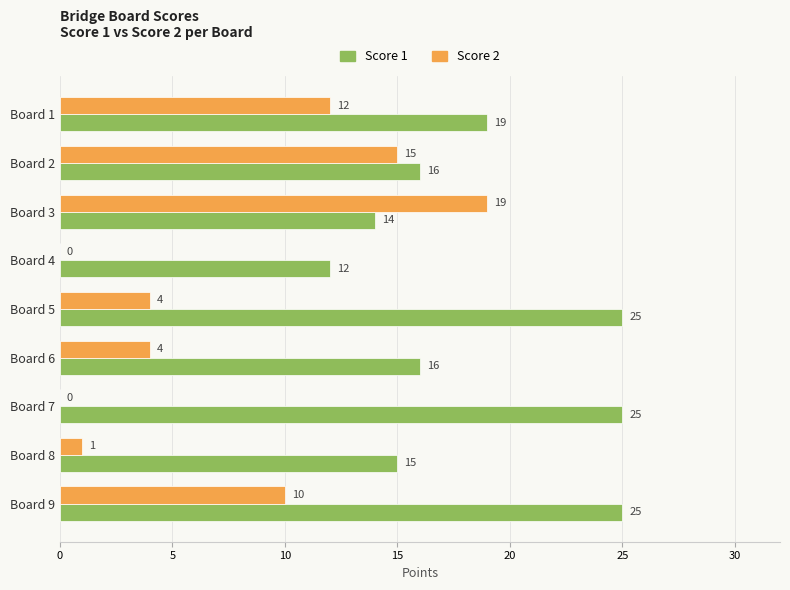

What is the total value across all series at Board 5?

29